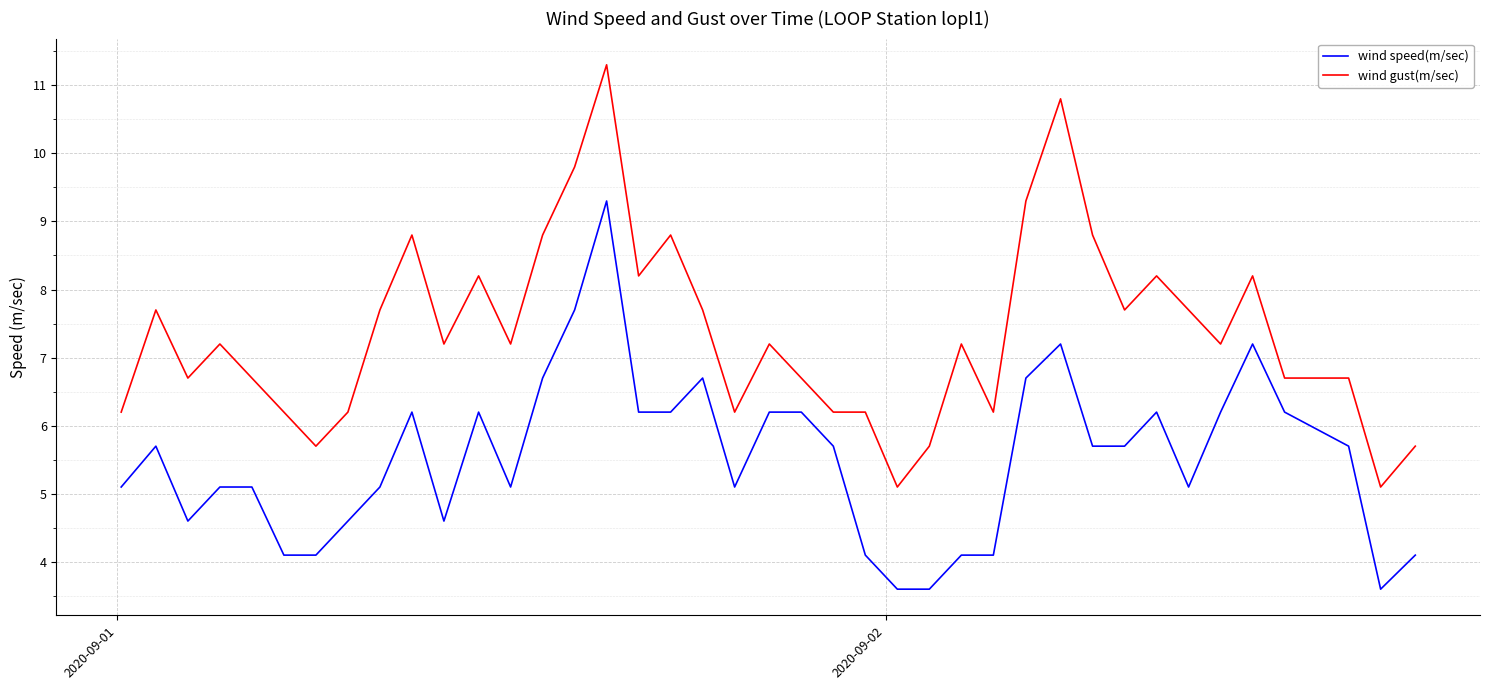

True or false: wind speed(m/sec) and wind gust(m/sec) cross at least once.

False